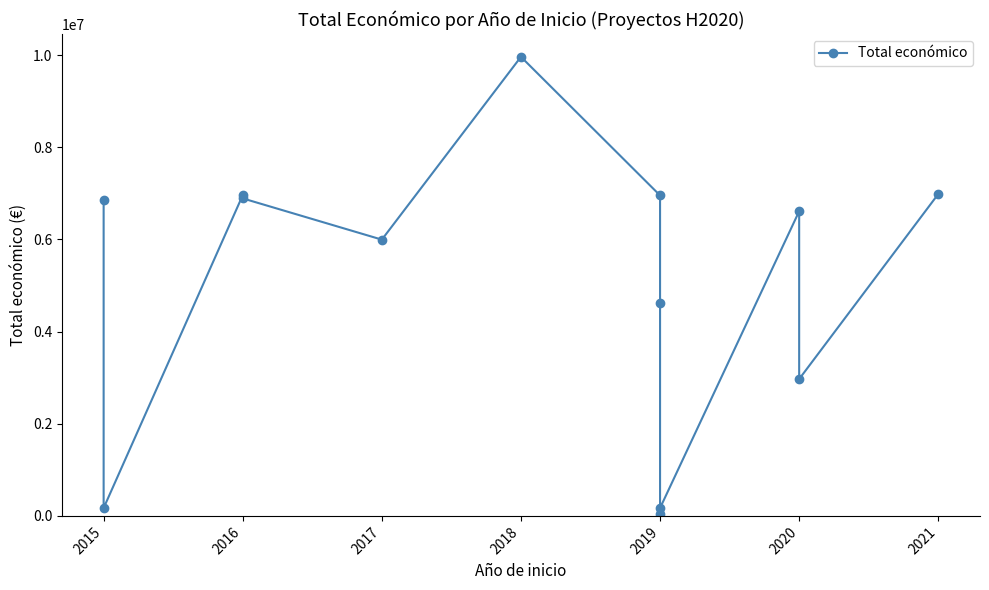

How many points are higher than both their immediate neighbors (excluding endpoints)?

3